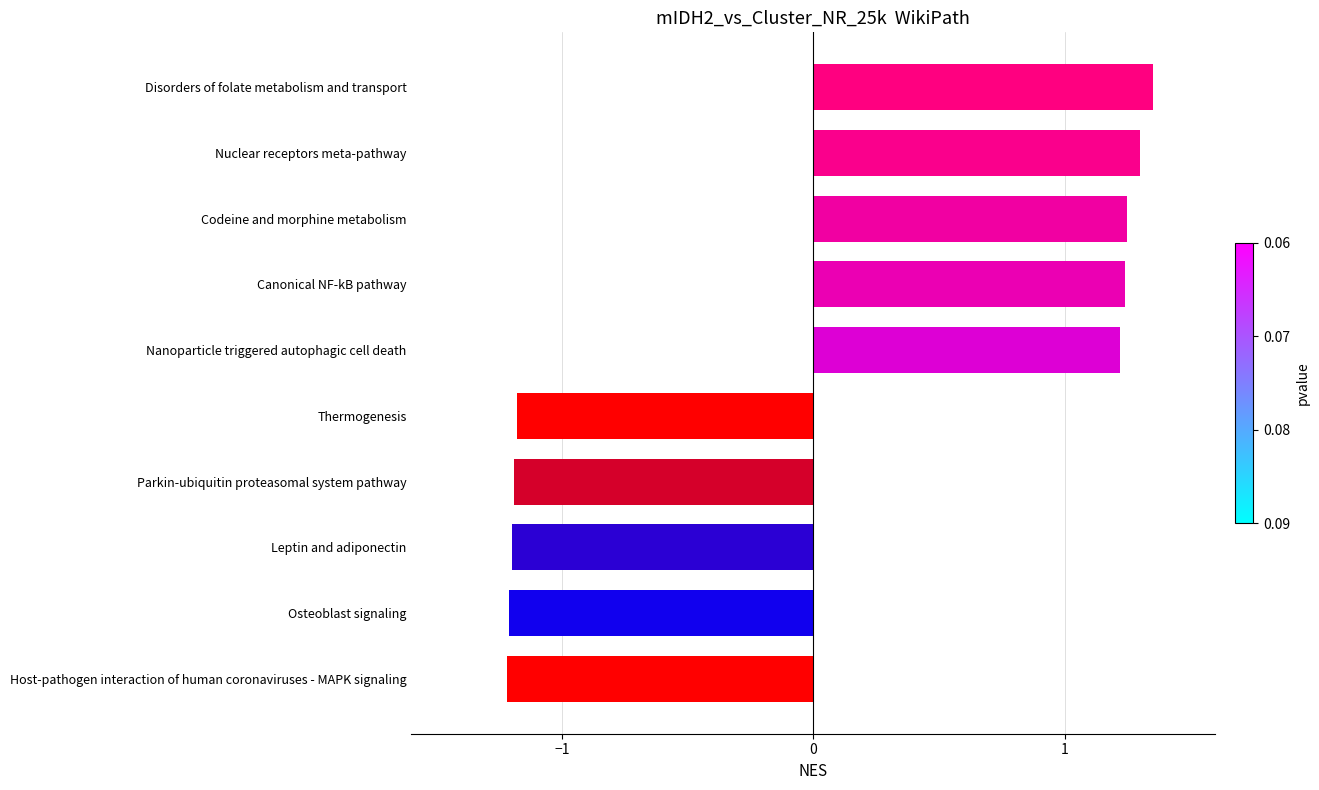

What is the difference between the maximum and minimum values?

2.6